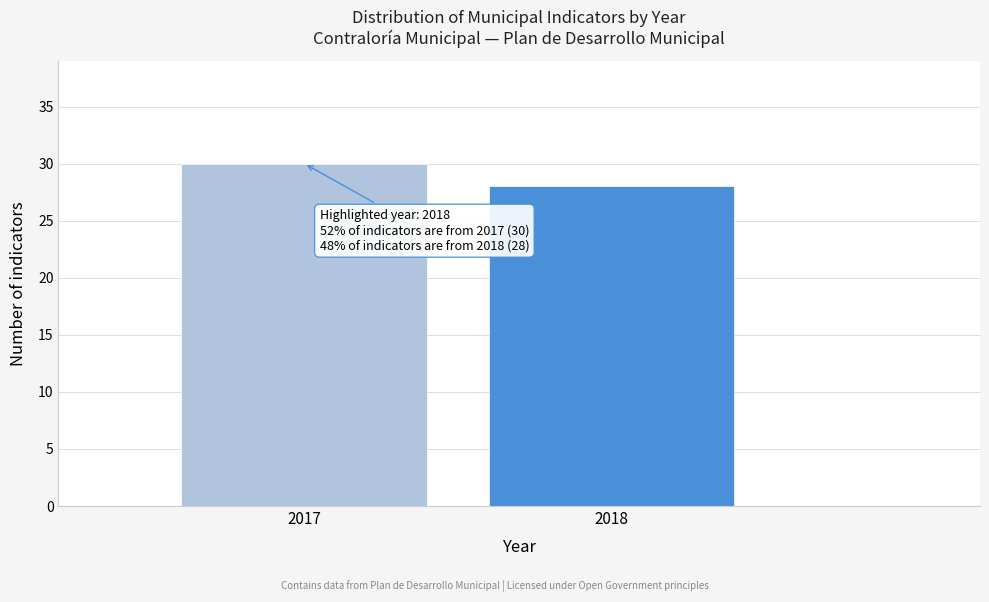

Reading left to right, transcribe all the data shown in this chart.

30	28